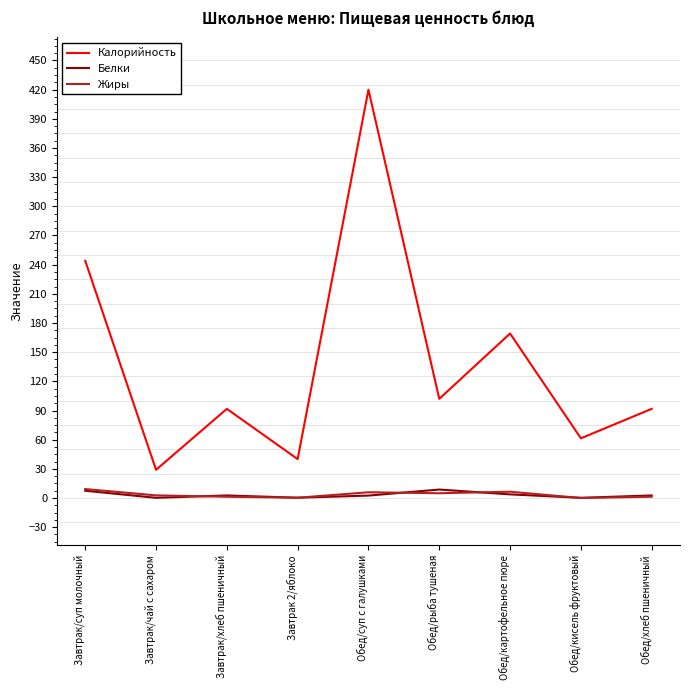

Does the chart display data point markers on the line(s)?

No